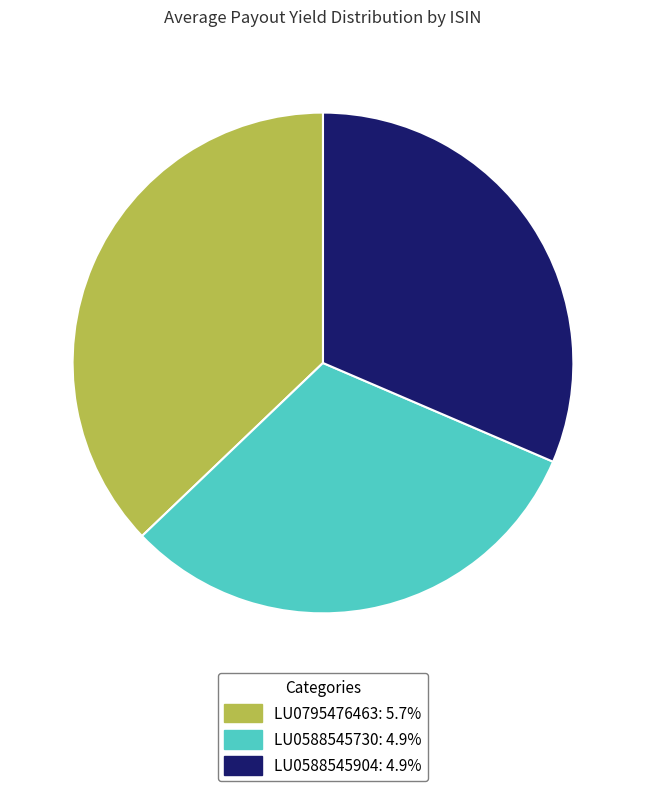

How many slices are in this pie chart?

3